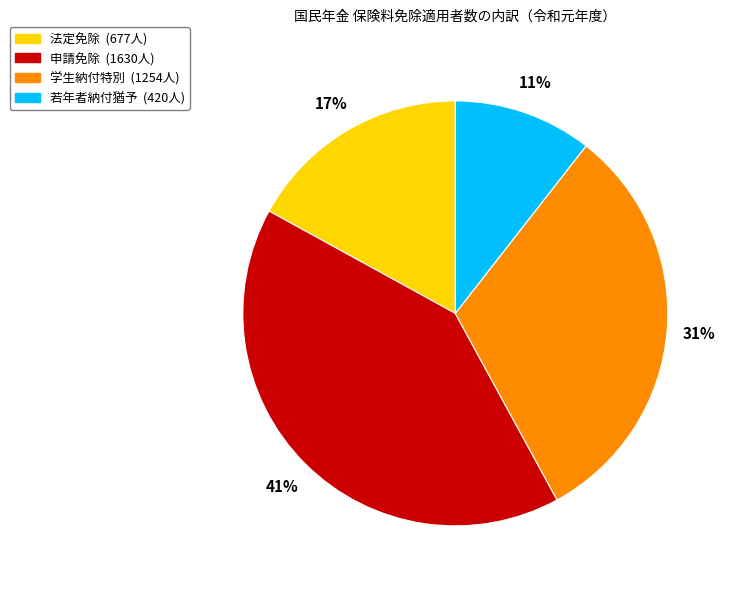

To the nearest percent, what percentage of the pie is 若年者納付猶予?

11%